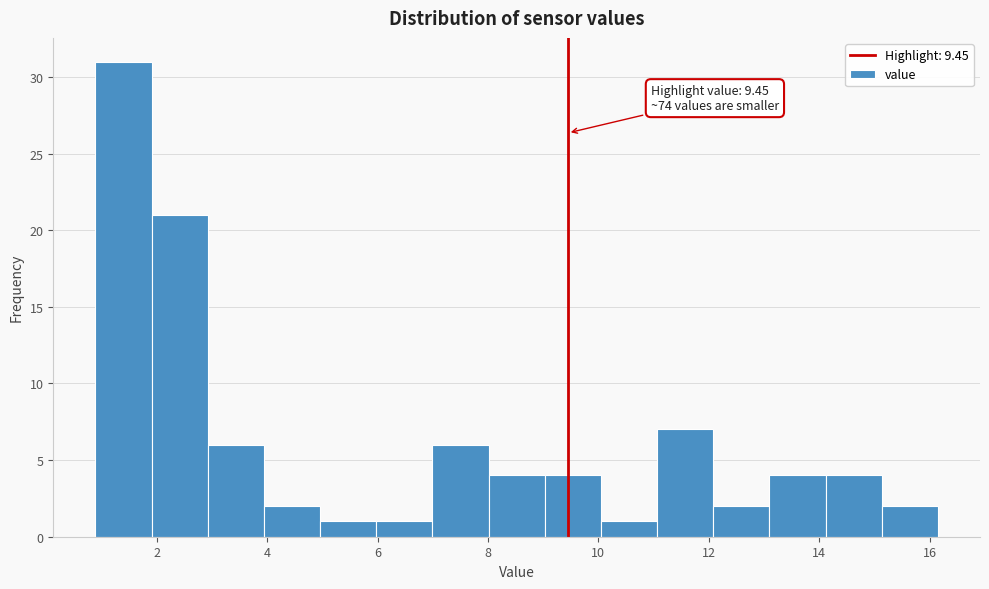

Which range on the x-axis has the tallest bar?

0.8 to 2.0